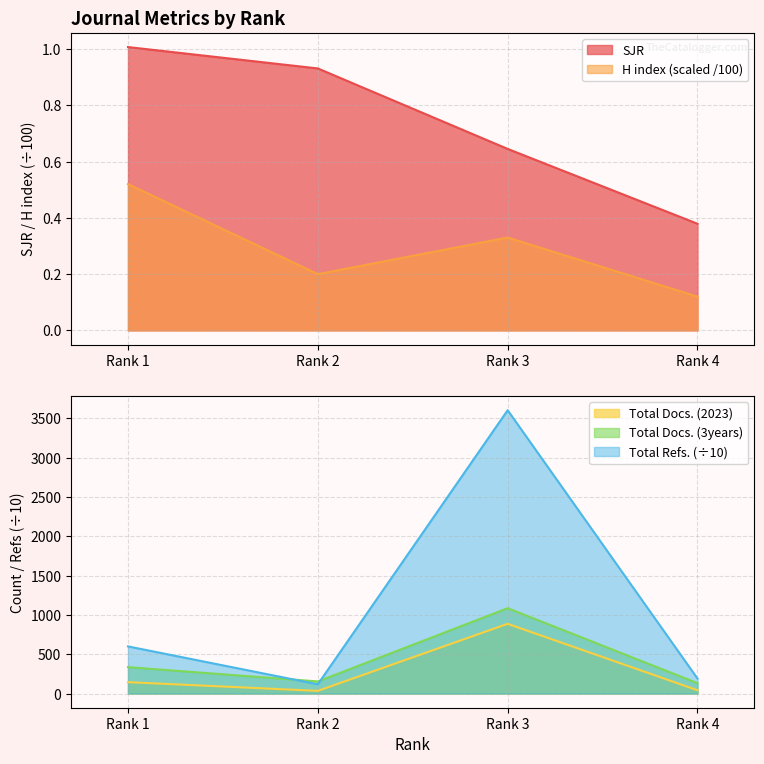

True or false: SJR and H index cross at least once.

False